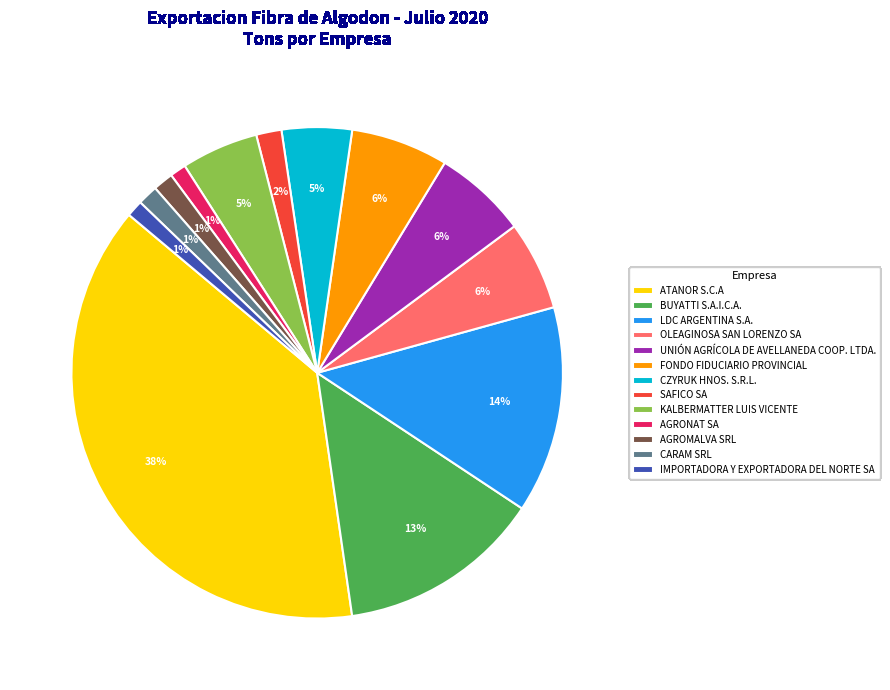

What is the ratio of the value at OLEAGINOSA SAN LORENZO SA to the value at LDC ARGENTINA S.A.?

0.4